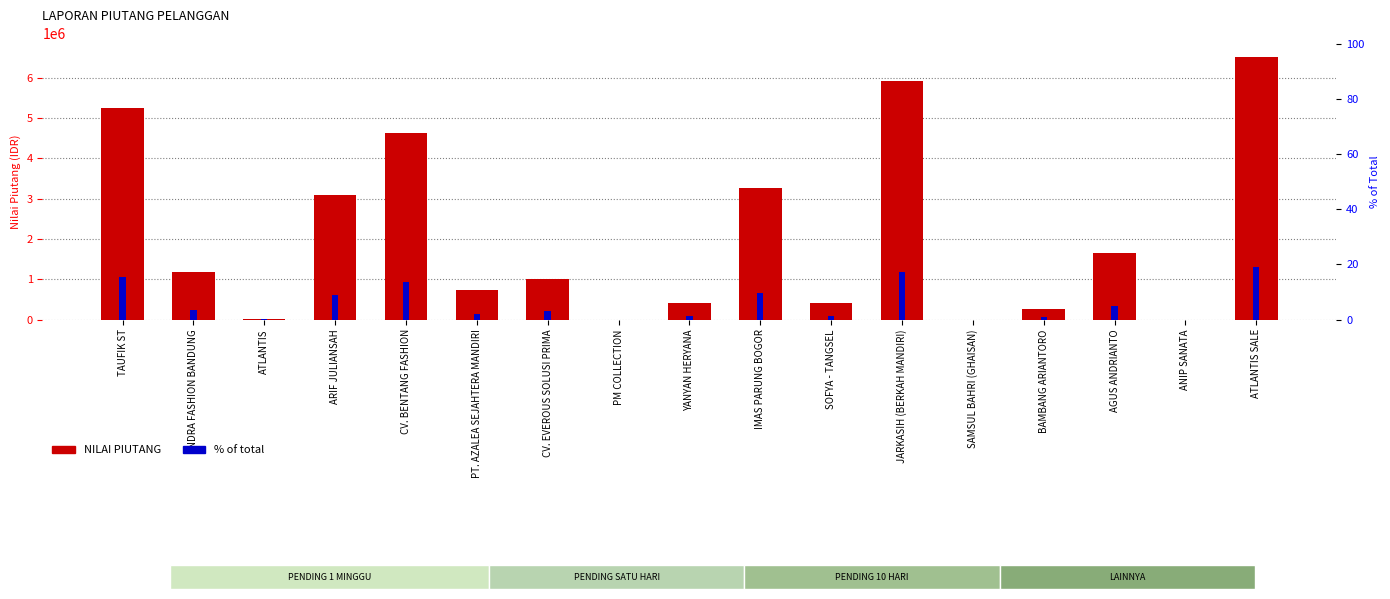

Rank the categories by NILAI PIUTANG value from highest to lowest.

ATLANTIS SALE, JARKASIH (BERKAH MANDIRI), TAUFIK ST, CV. BENTANG FASHION, IMAS PARUNG BOGOR, ARIF JULIANSAH, AGUS ANDRIANTO, INDRA FASHION BANDUNG, CV. EVEROUS SOLUSI PRIMA, PT. AZALEA SEJAHTERA MANDIRI, SOFYA - TANGSEL, YANYAN HERYANA, BAMBANG ARIANTORO, ATLANTIS, PM COLLECTION, SAMSUL BAHRI (GHAISAN), ANIP SANATA